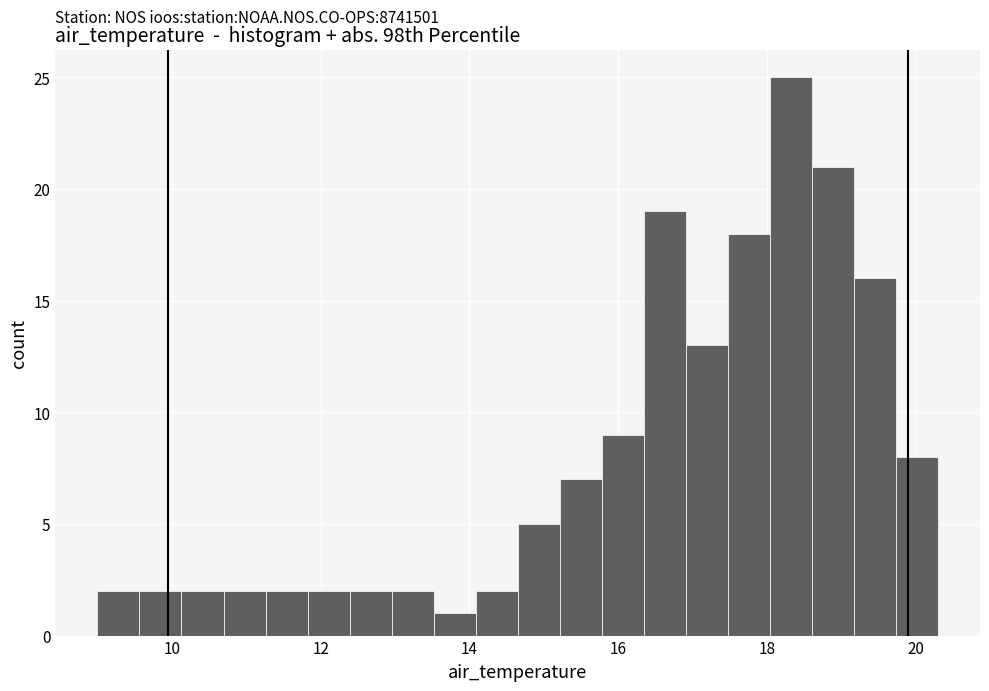

Read against the x-axis, roughly where is the centre of the tallest bar?

18.4